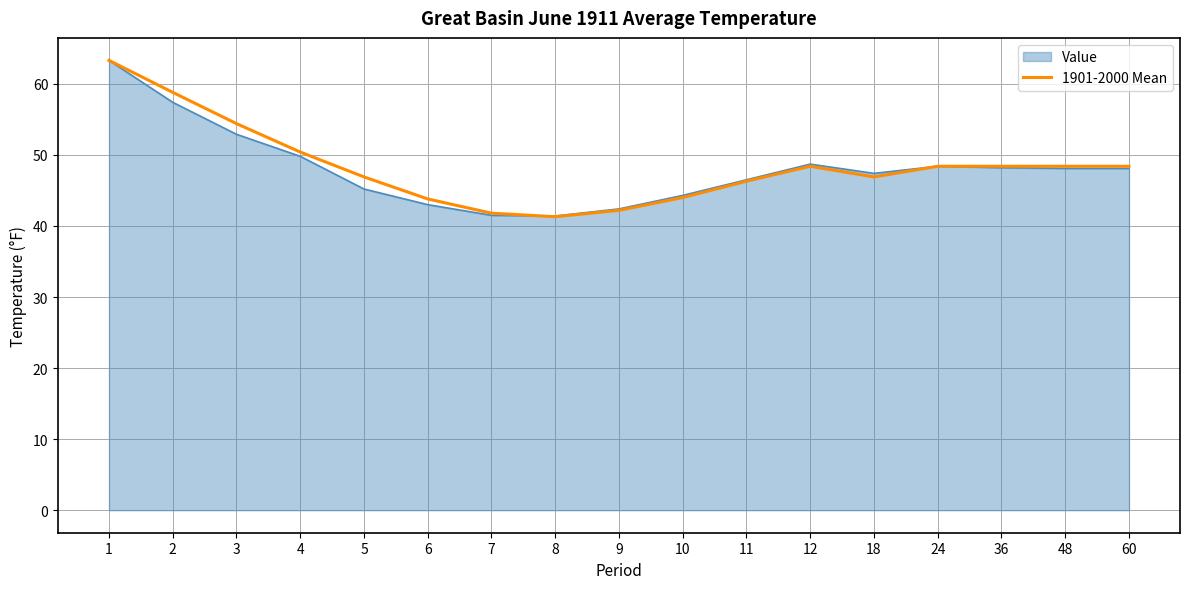

What is the greatest value displayed?

63.3